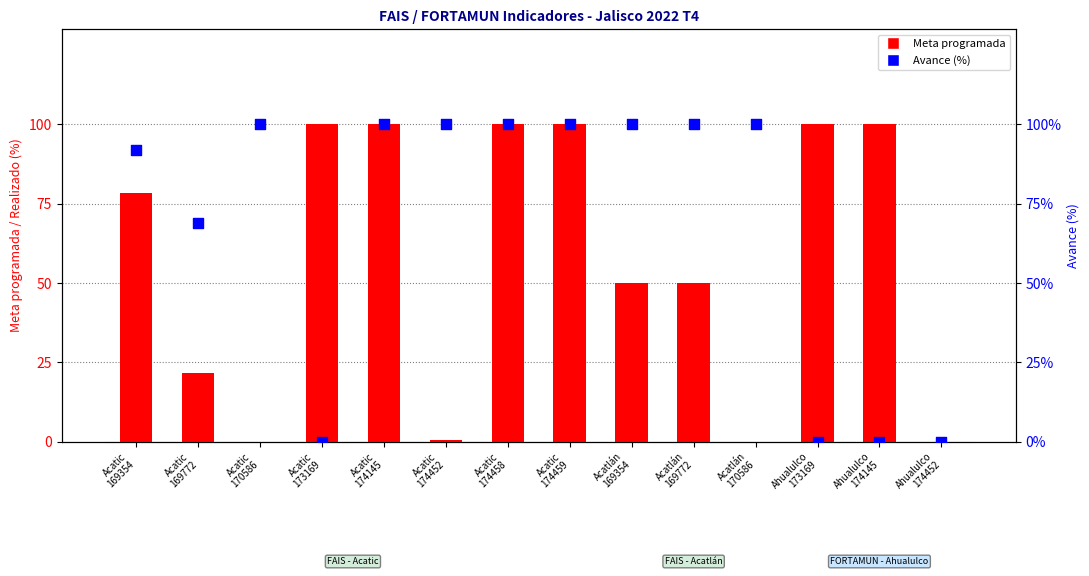

Which series has the largest Y range (max minus min)?

Meta programada